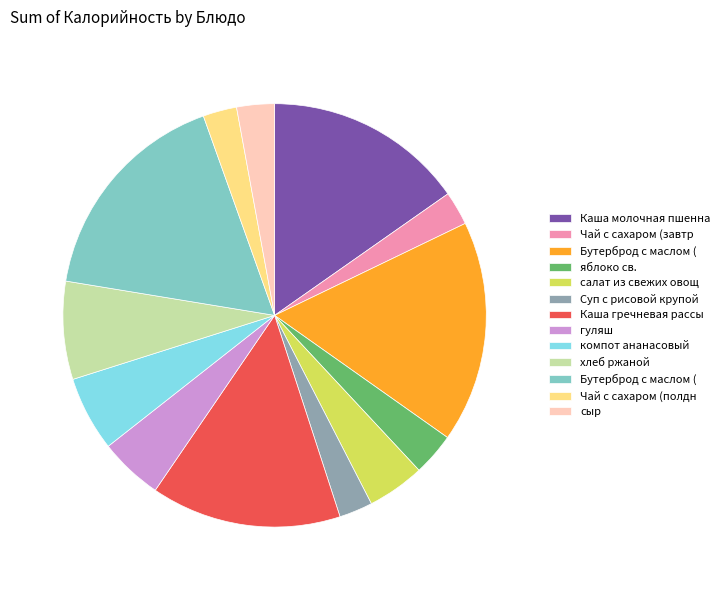

Is there any slice that represents more than half of the pie?

No